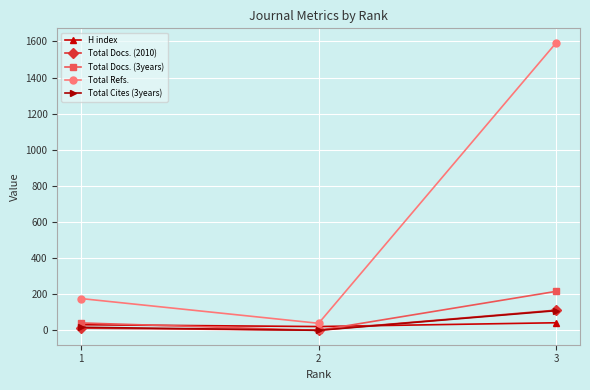

Which series has the widest spread of values?

Total Refs.